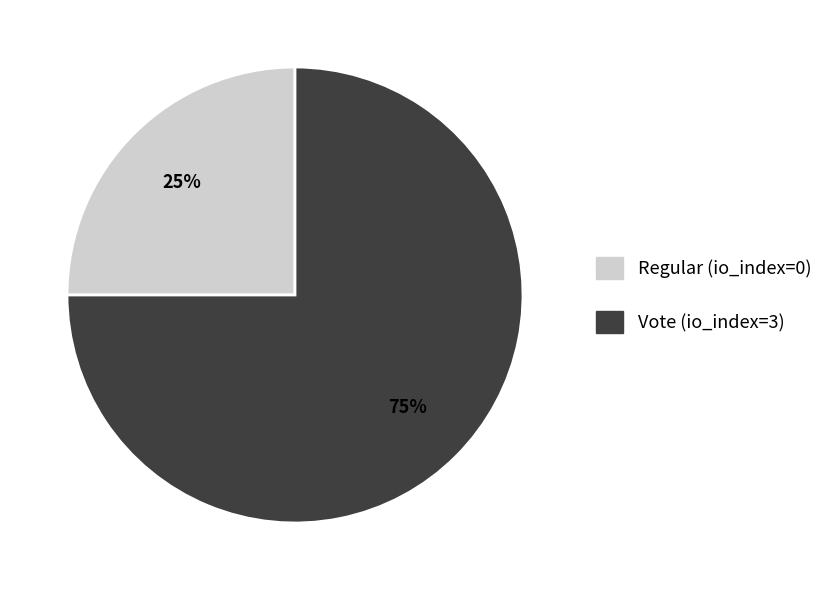

What is the majority slice?

Vote (io_index=3)